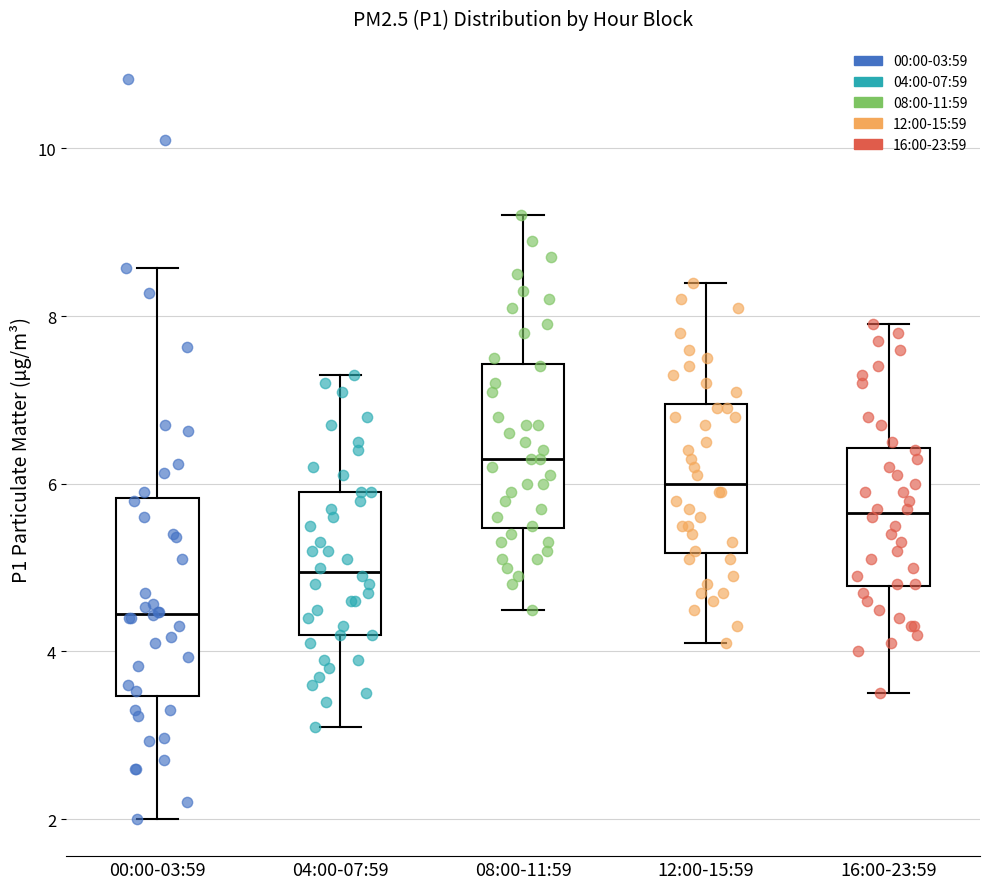

Reading left to right, transcribe this box plot: for each box, give where its median line is, the range the box spans, and where its two whiskers end, as read against the y-axis. The values are not printed on the chart, so give them approximately, as read against the axis.

00:00-03:59: median 4.4, box 3.4 to 5.8, whiskers 2.0 to 8.6
04:00-07:59: median 5.0, box 4.2 to 6.0, whiskers 3.2 to 7.4
08:00-11:59: median 6.4, box 5.4 to 7.4, whiskers 4.6 to 9.2
12:00-15:59: median 6.0, box 5.2 to 7.0, whiskers 4.2 to 8.4
16:00-23:59: median 5.6, box 4.8 to 6.4, whiskers 3.6 to 8.0